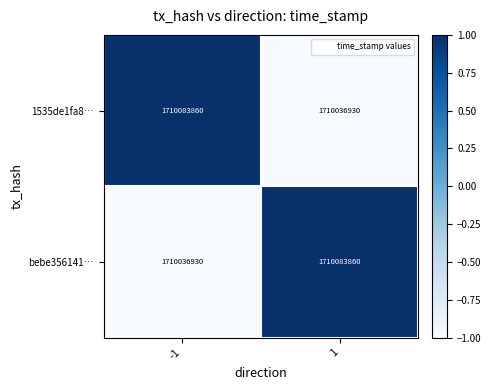

True or false: 1535de1fa8… has a value of 755696990 at -1.

False